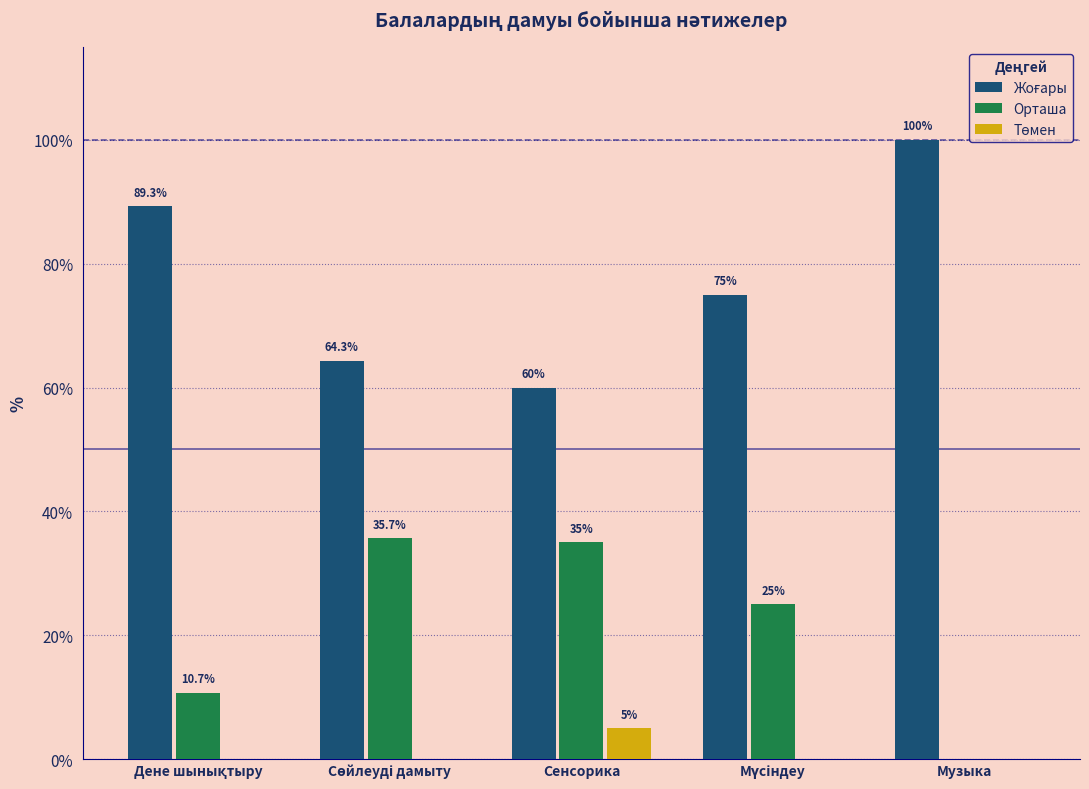

The Орташа series shows 50.4 at Сенсорика. True or false?

False